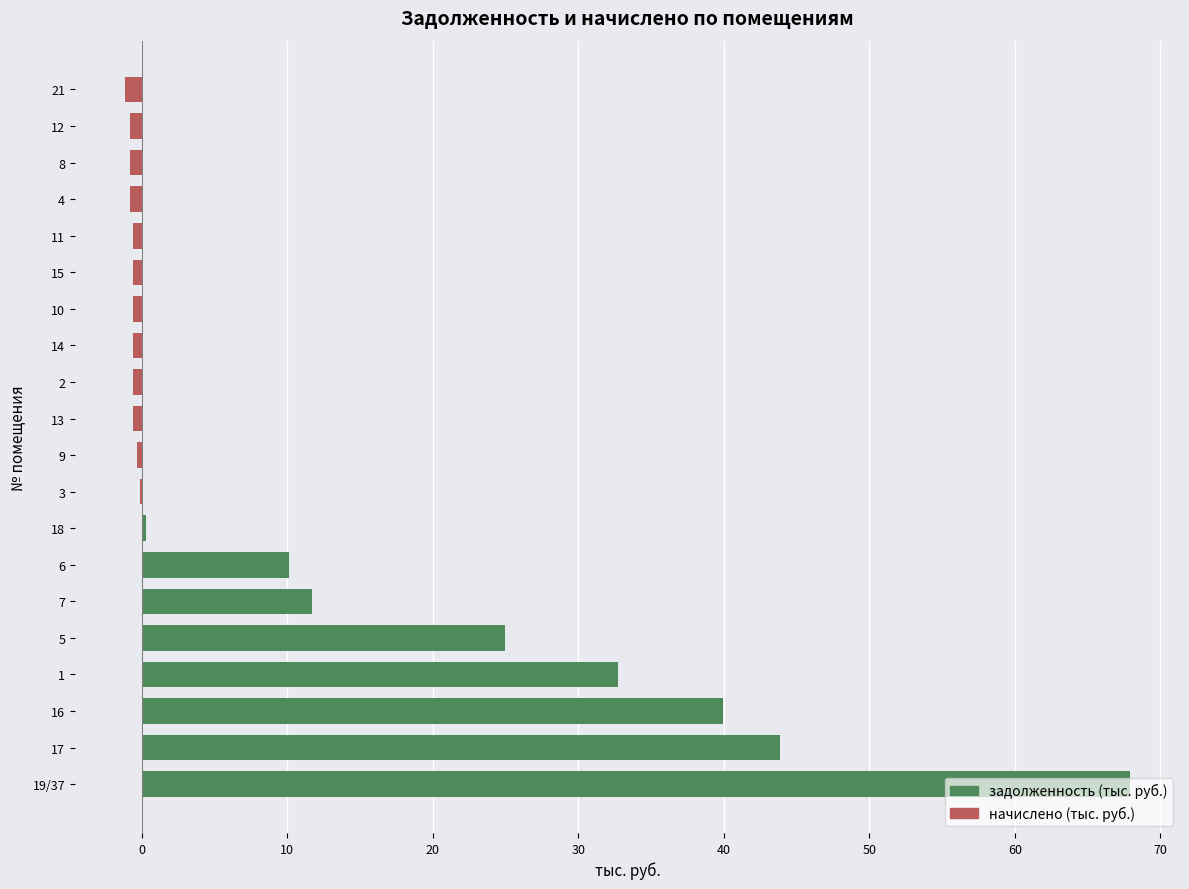

What is the sum of all values?

224.0